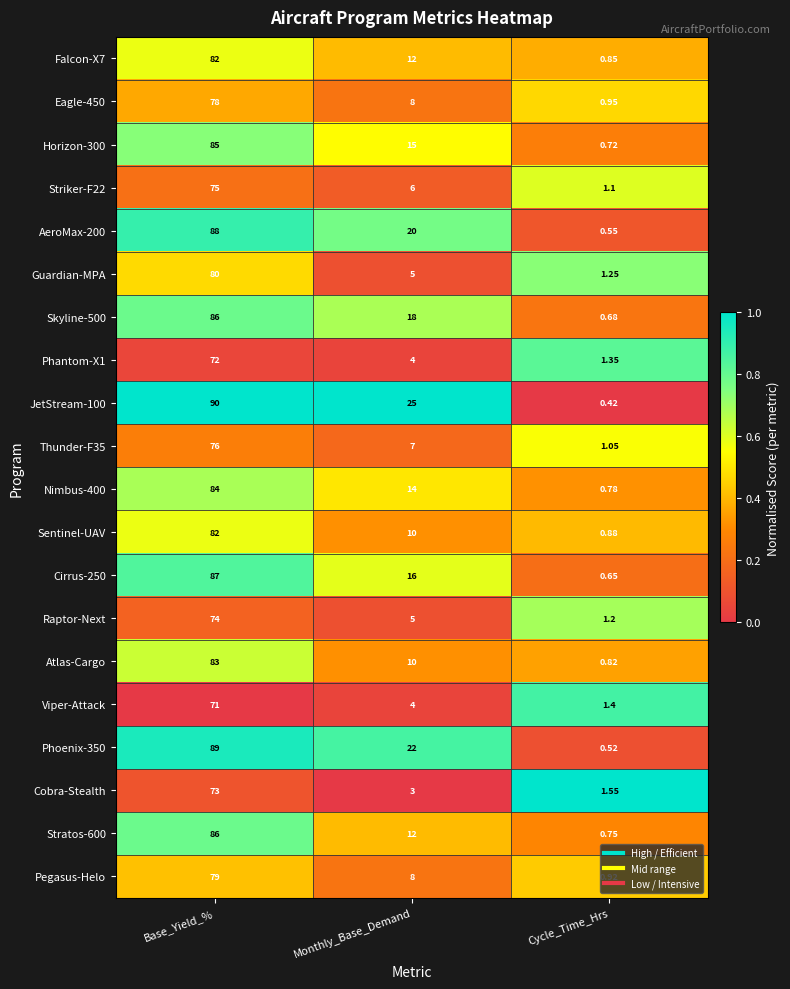

Where is Phoenix-350 nearest to the value 44?

Monthly_Base_Demand